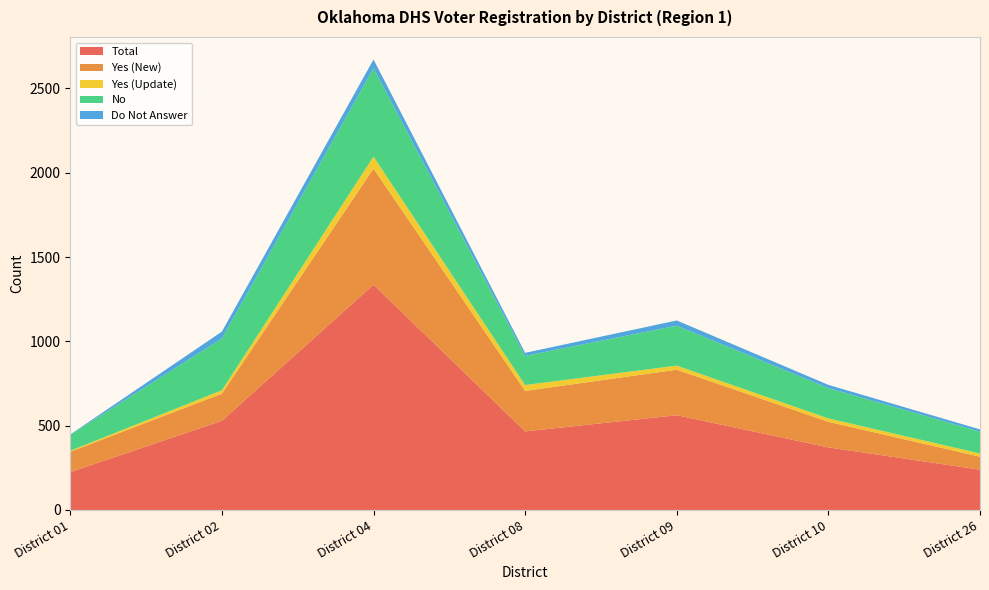

Reading right to left, extract all data points from this chart.

Total: District 26=239	District 10=371	District 09=562	District 08=466	District 04=1336	District 02=529	District 01=224
Yes (New): District 26=77	District 10=152	District 09=270	District 08=240	District 04=689	District 02=161	District 01=121
Yes (Update): District 26=19	District 10=20	District 09=24	District 08=35	District 04=71	District 02=20	District 01=6
No: District 26=130	District 10=180	District 09=237	District 08=173	District 04=524	District 02=307	District 01=95
Do Not Answer: District 26=13	District 10=19	District 09=31	District 08=18	District 04=52	District 02=41	District 01=2